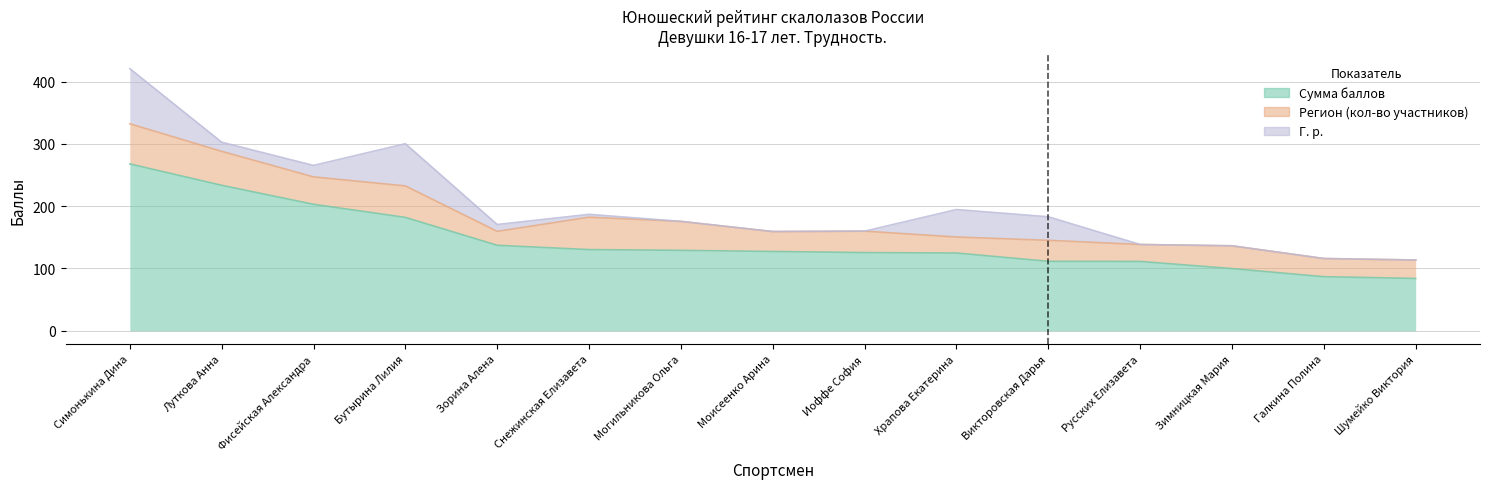

How many categories are shown in the chart?

15